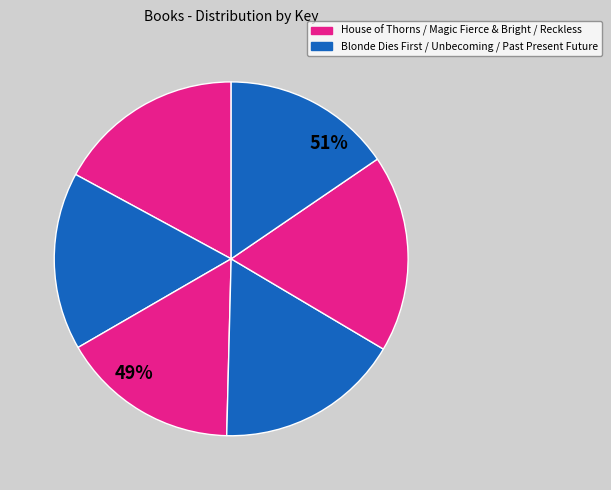

The House of Thorns slice represents 29% of the pie. True or false?

False